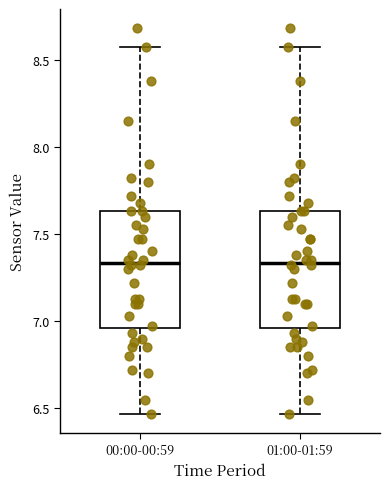

Reading left to right, read every box against the y-axis: the position of its median line, the range the box covers, and the ends of its whiskers. The values are not printed on the chart, so give them approximately, as read against the axis.

00:00-00:59: median 7.35, box 6.95 to 7.65, whiskers 6.45 to 8.55
01:00-01:59: median 7.35, box 6.95 to 7.65, whiskers 6.45 to 8.55